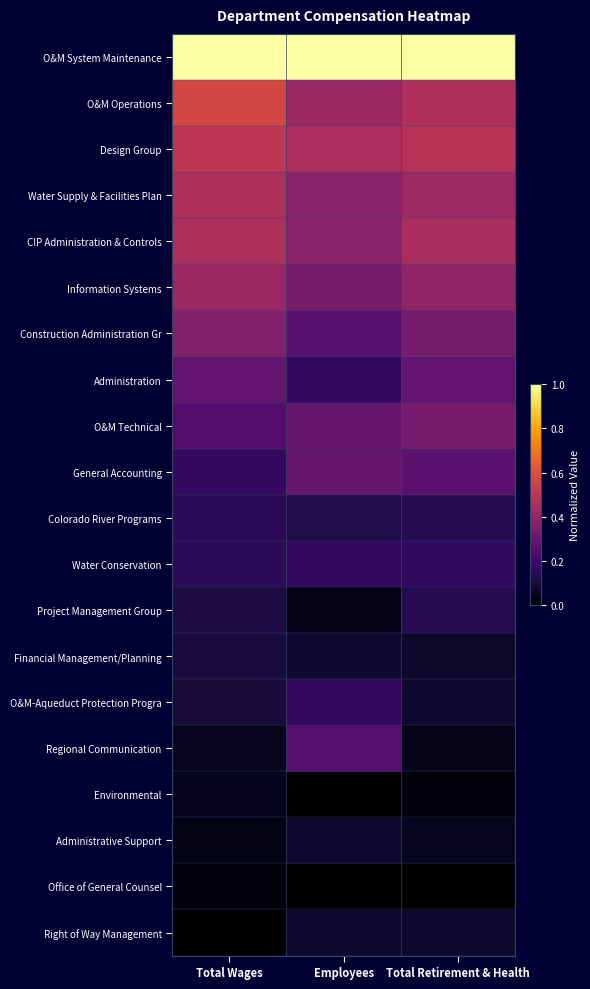

Reading left to right, what are all the values shown in this chart?

O&M System Maintenance: Total Wages=1.0	Employees=1.0	Total Retirement & Health=1.0
O&M Operations: Total Wages=0.6	Employees=0.4	Total Retirement & Health=0.5
Design Group: Total Wages=0.5	Employees=0.5	Total Retirement & Health=0.5
Water Supply & Facilities Plan: Total Wages=0.5	Employees=0.4	Total Retirement & Health=0.4
CIP Administration & Controls: Total Wages=0.5	Employees=0.4	Total Retirement & Health=0.5
Information Systems: Total Wages=0.4	Employees=0.3	Total Retirement & Health=0.4
Construction Administration Gr: Total Wages=0.4	Employees=0.2	Total Retirement & Health=0.3
Administration: Total Wages=0.3	Employees=0.2	Total Retirement & Health=0.3
O&M Technical: Total Wages=0.2	Employees=0.3	Total Retirement & Health=0.3
General Accounting: Total Wages=0.2	Employees=0.3	Total Retirement & Health=0.3
Colorado River Programs: Total Wages=0.2	Employees=0.1	Total Retirement & Health=0.1
Water Conservation: Total Wages=0.2	Employees=0.2	Total Retirement & Health=0.2
Project Management Group: Total Wages=0.1	Employees=0.0	Total Retirement & Health=0.1
Financial Management/Planning: Total Wages=0.1	Employees=0.1	Total Retirement & Health=0.1
O&M-Aqueduct Protection Progra: Total Wages=0.1	Employees=0.2	Total Retirement & Health=0.1
Regional Communication: Total Wages=0.1	Employees=0.2	Total Retirement & Health=0.0
Environmental: Total Wages=0.1	Employees=0.0	Total Retirement & Health=0.0
Administrative Support: Total Wages=0.0	Employees=0.1	Total Retirement & Health=0.1
Office of General Counsel: Total Wages=0.0	Employees=0.0	Total Retirement & Health=0.0
Right of Way Management: Total Wages=0.0	Employees=0.1	Total Retirement & Health=0.1